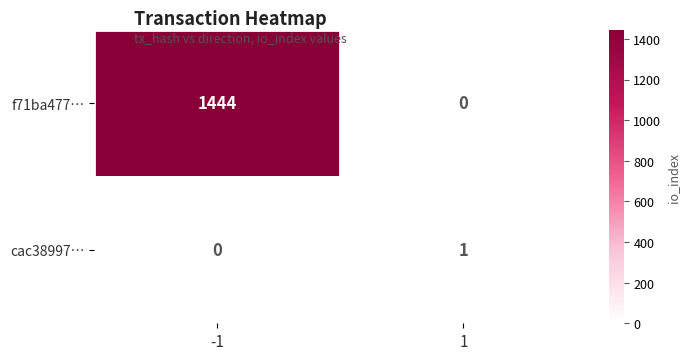

Reading left to right, transcribe all the data shown in this chart.

f71ba477…: 1444	0
cac38997…: 0	1